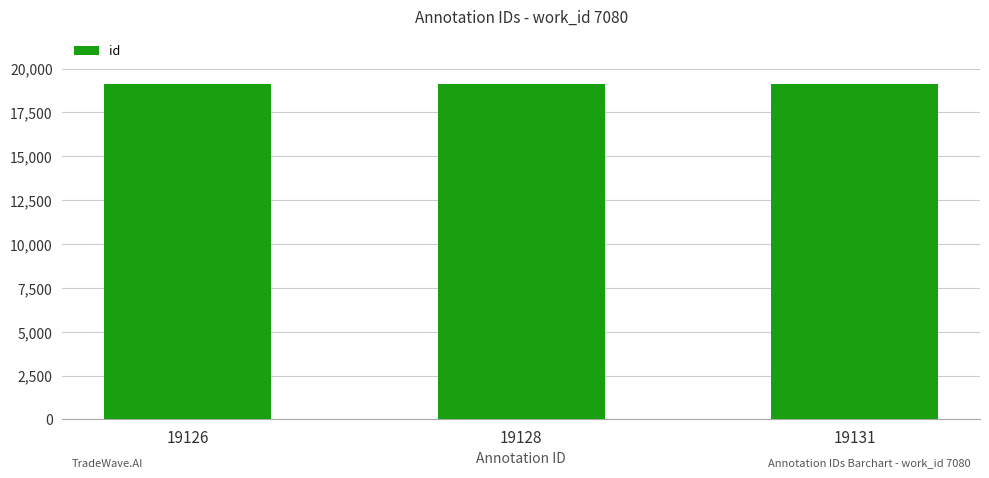

True or false: the data shows 8097 at 19128.

False